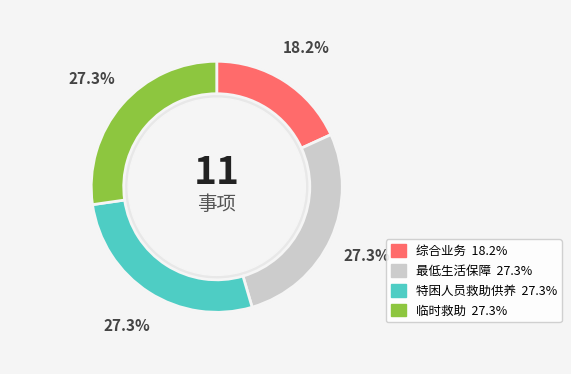

To the nearest percent, what is the average slice percentage?

25%